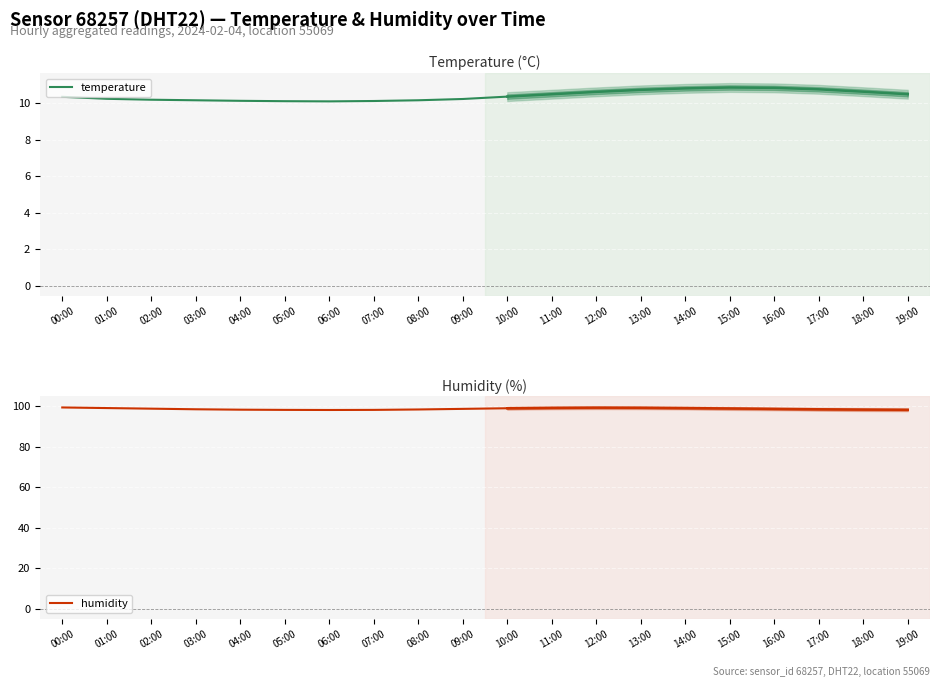

Between 04:00 and 07:00, which series saw the biggest shift?

humidity